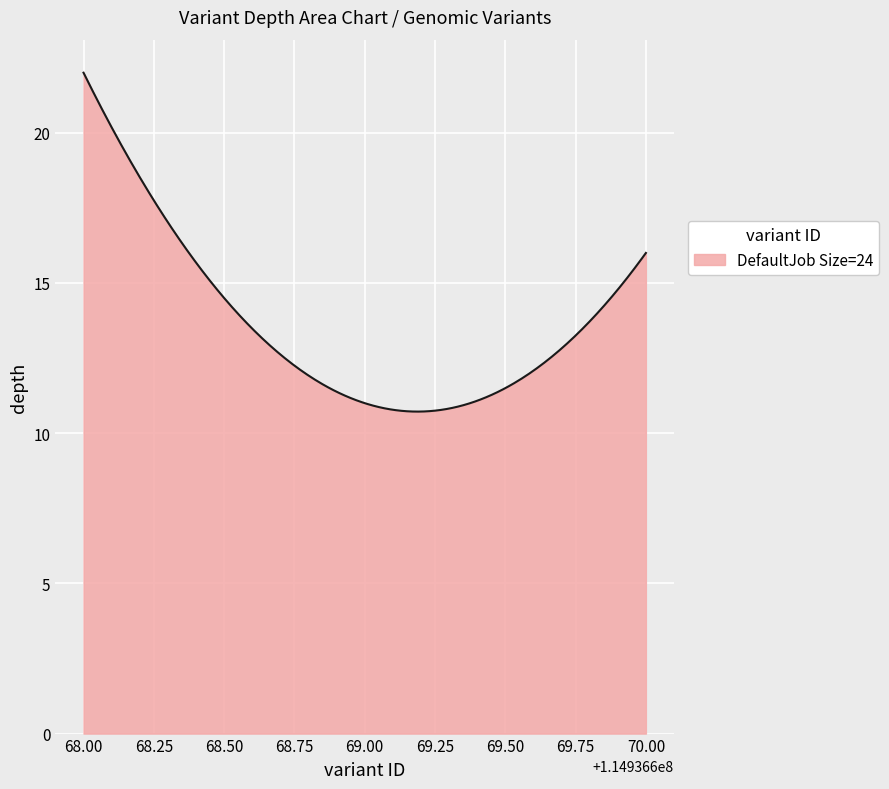

What is the difference between the maximum and minimum values?

11.3